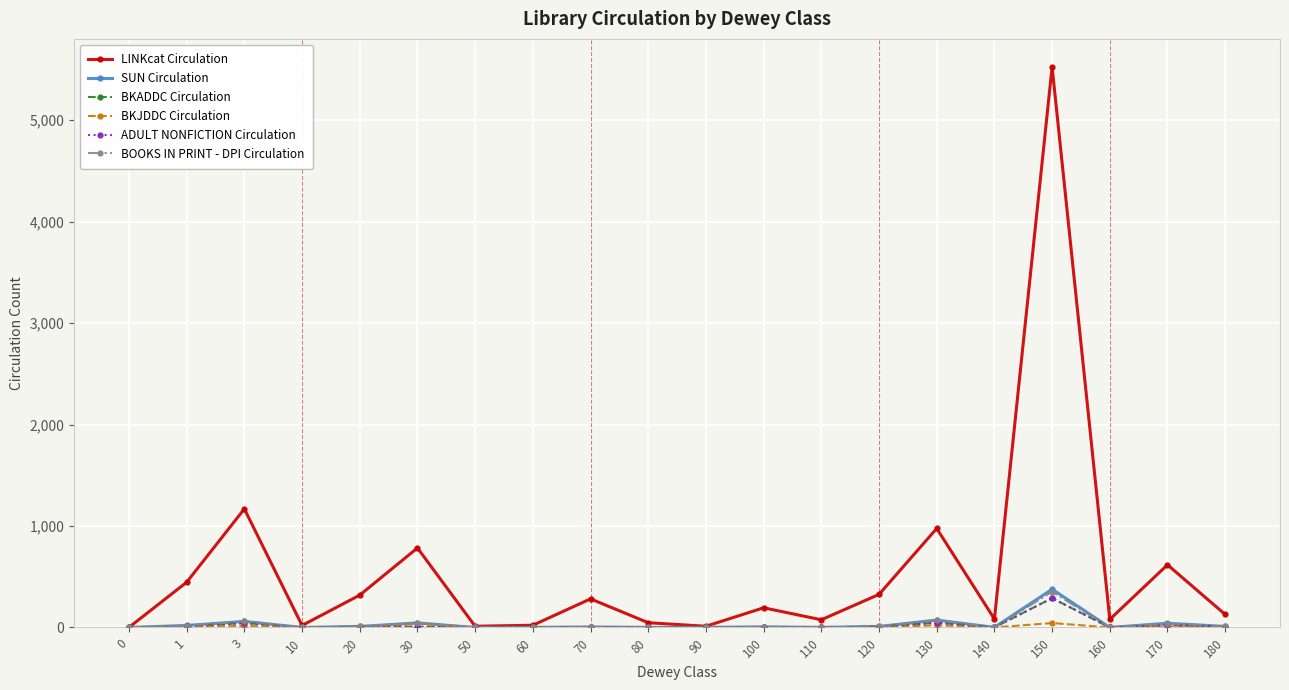

Is this an area chart (filled region under the line)?

No